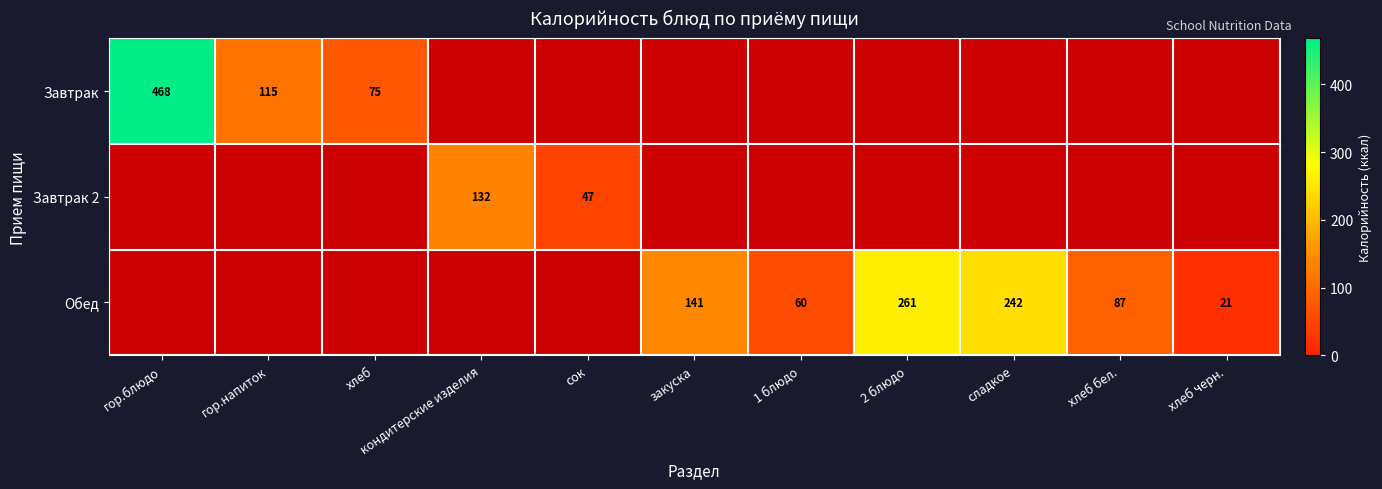

What is the greatest value displayed?

468.0